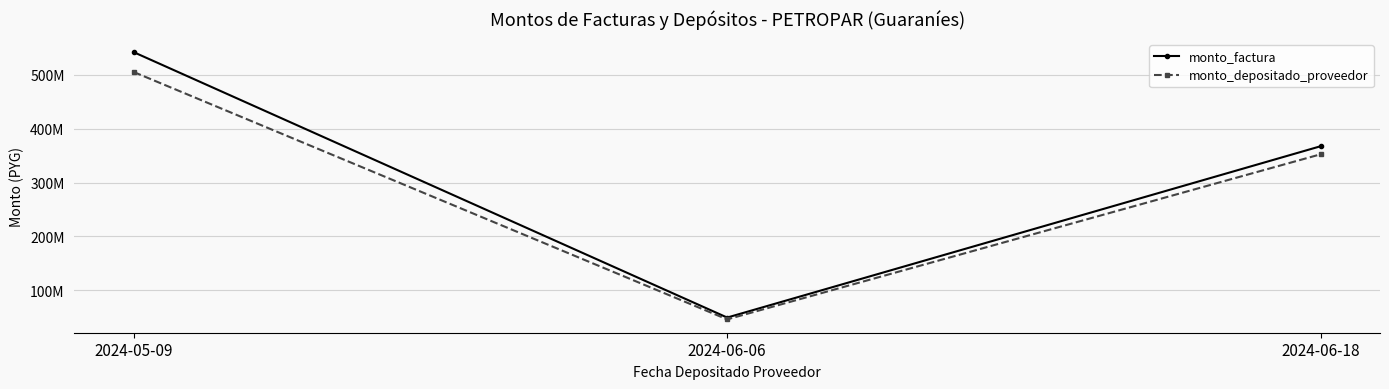

What are all the series names shown in the legend?

monto_factura, monto_depositado_proveedor